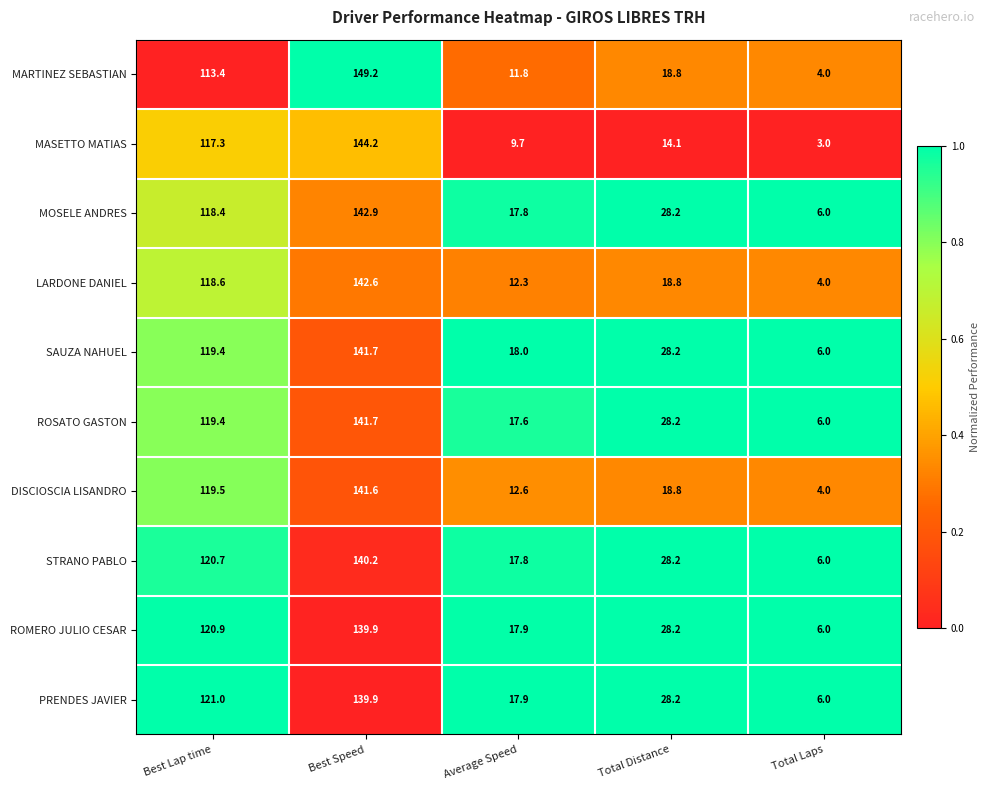

At which category is the sum across all series the highest?

Best Speed